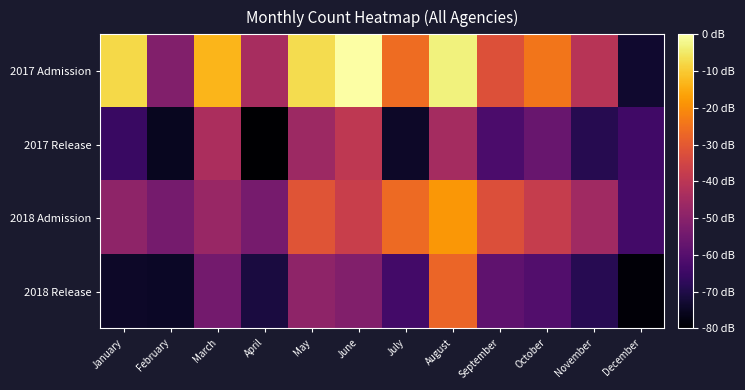

At October, list the series in order from smallest to largest.

2018 Release, 2017 Release, 2018 Admission, 2017 Admission